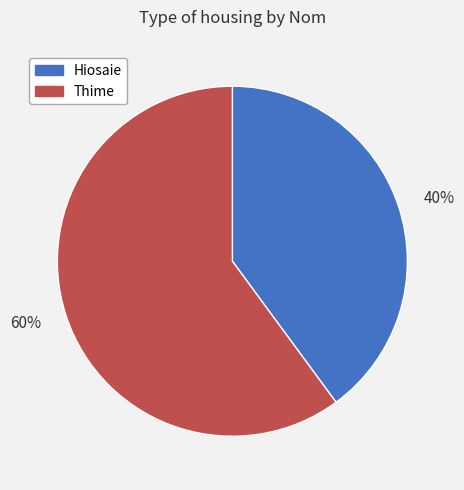

Is there a majority slice in this chart?

Yes